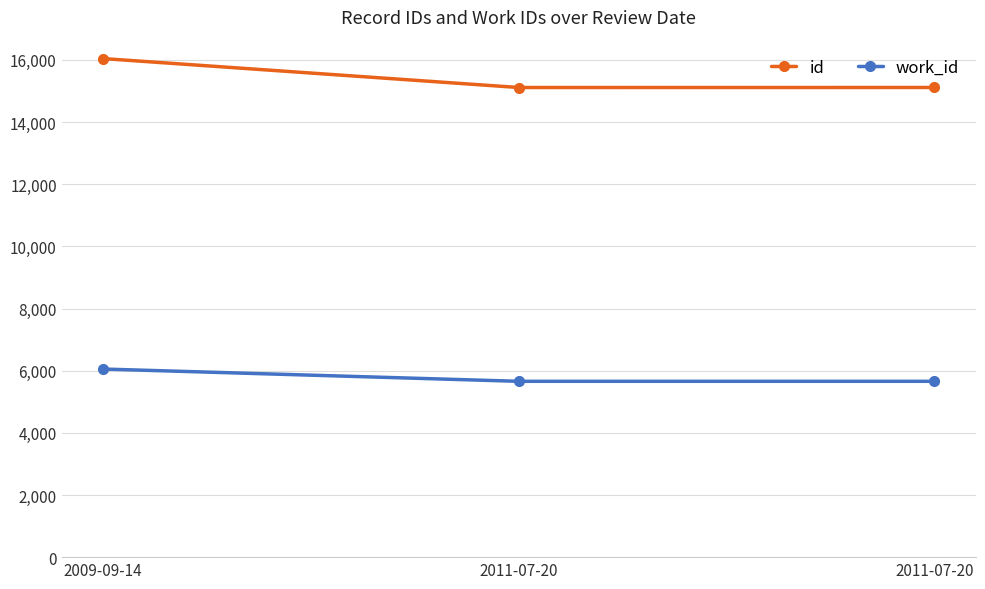

What is the minimum value for id?

15112